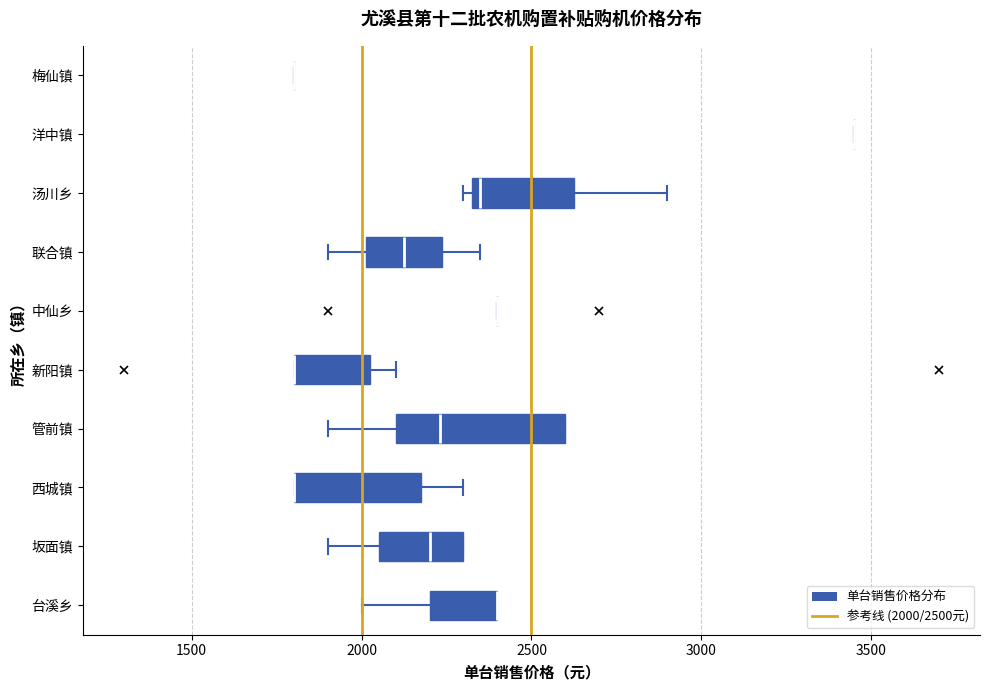

Which box is the widest, from its left edge to its right edge?

管前镇